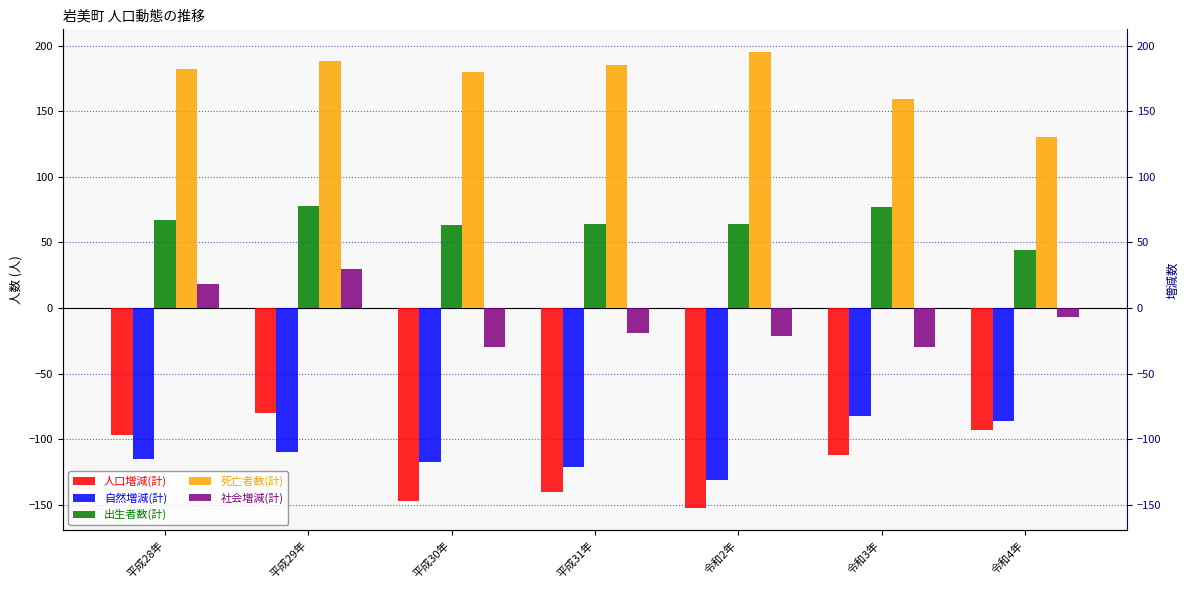

Between 平成29年 and 平成31年, which series saw the biggest shift?

人口増減(計)